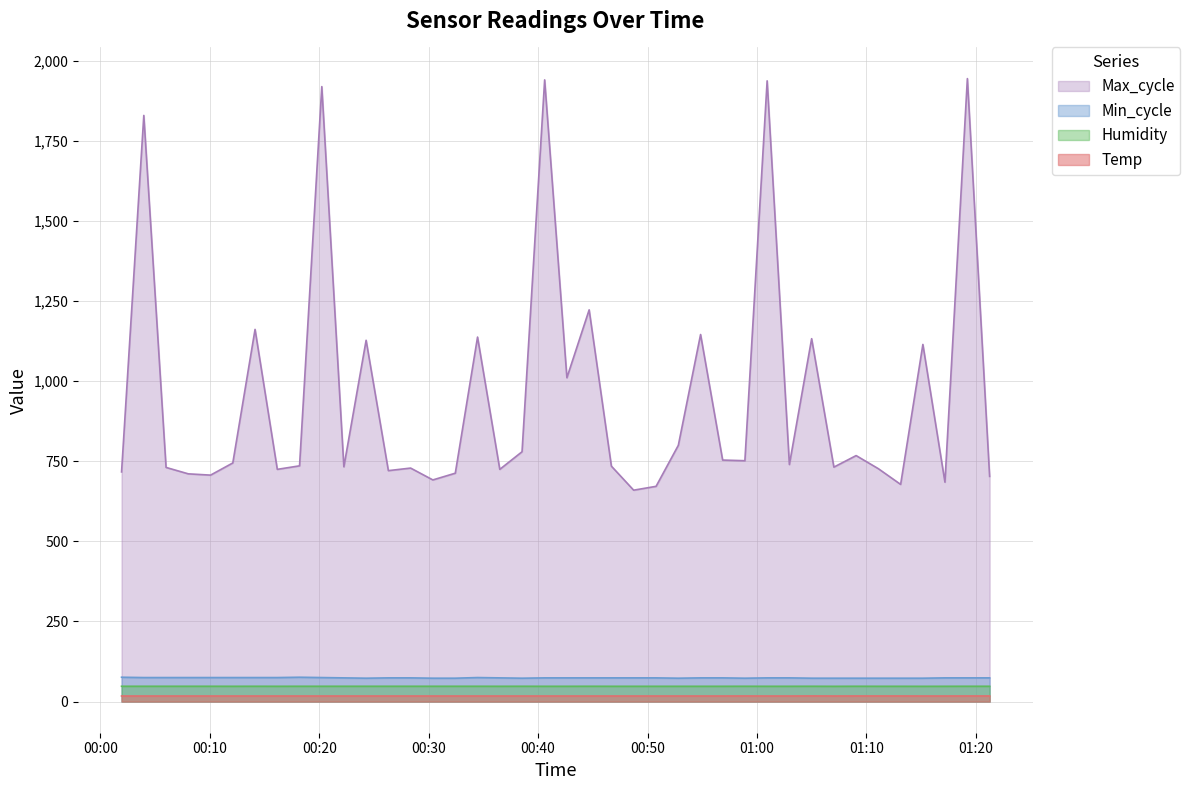

True or false: Min_cycle and Max_cycle cross at least once.

False